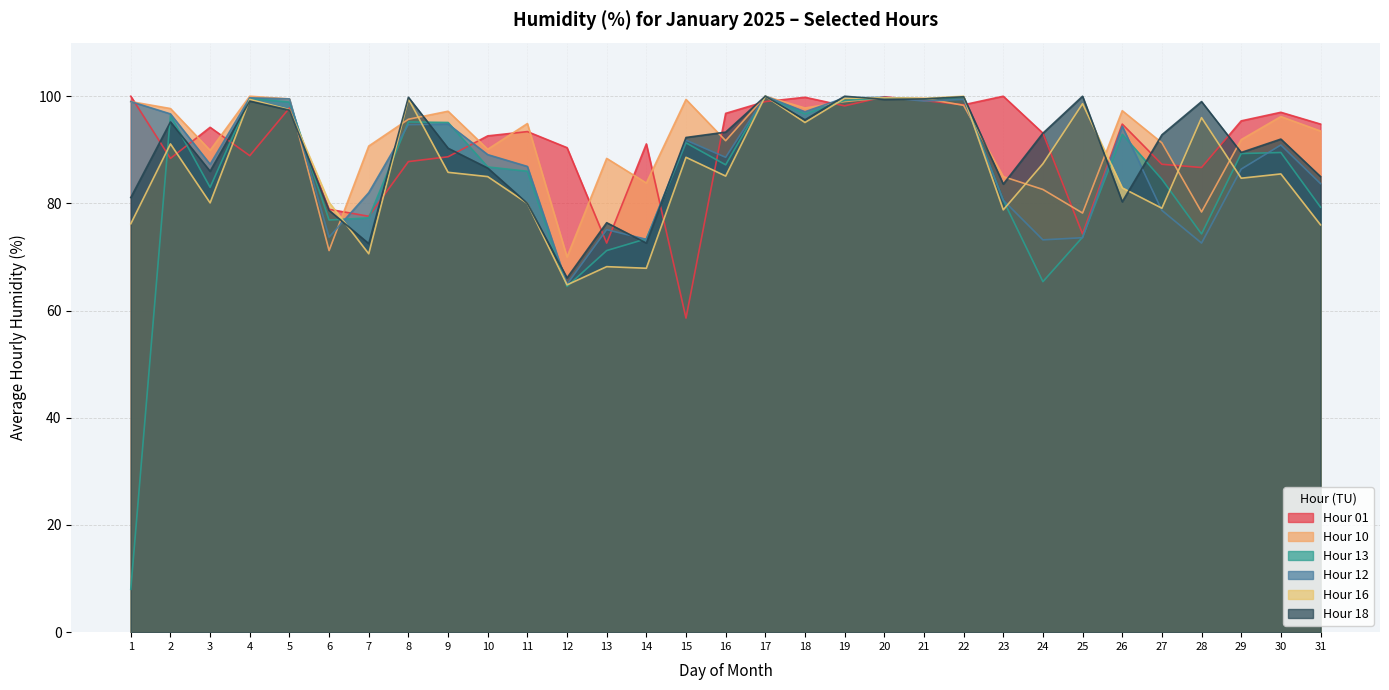

What is the minimum value shown in the chart?

8.0